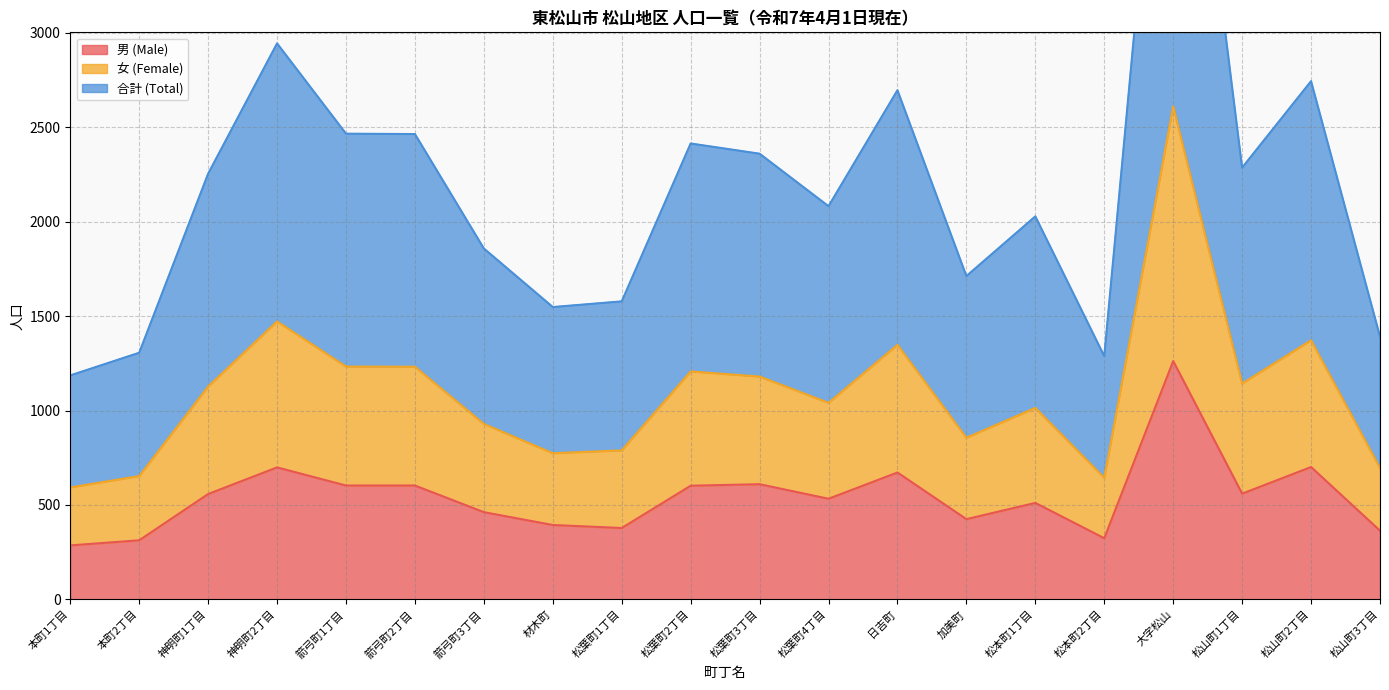

Where is the first local maximum for 女 (Female)?

神明町2丁目